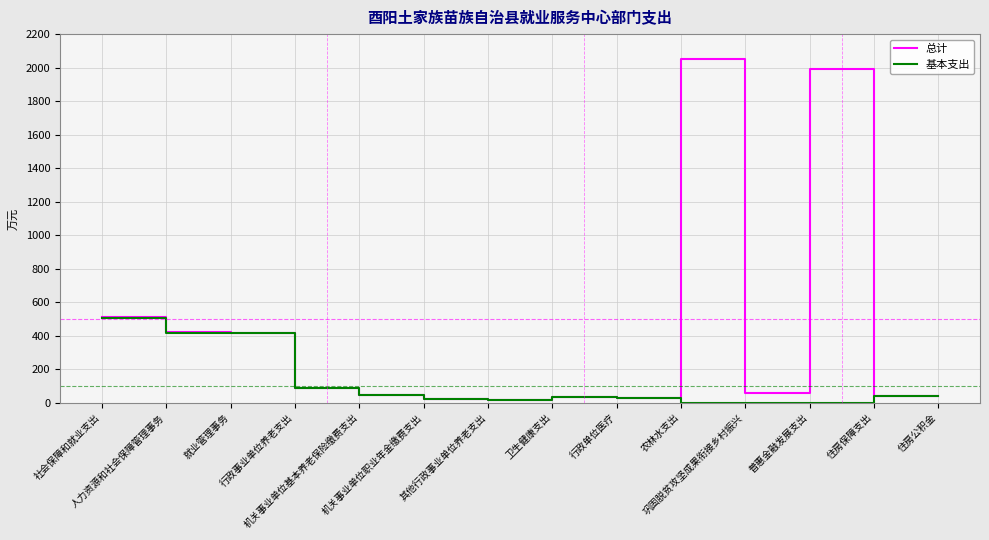

Which series has the largest total across all categories?

总计